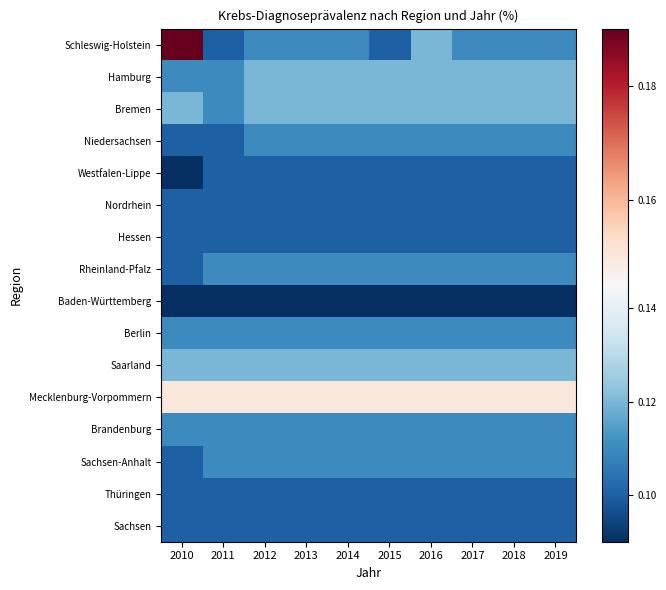

Which category has the lowest value across all series?

2010